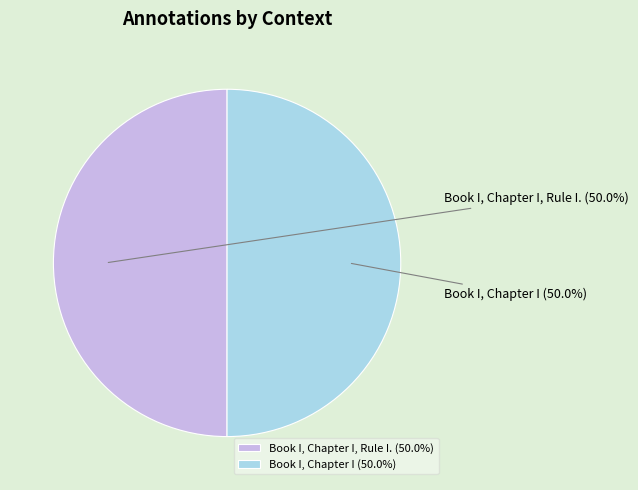

Is it true that Book I, Chapter I is 42% of the pie?

False